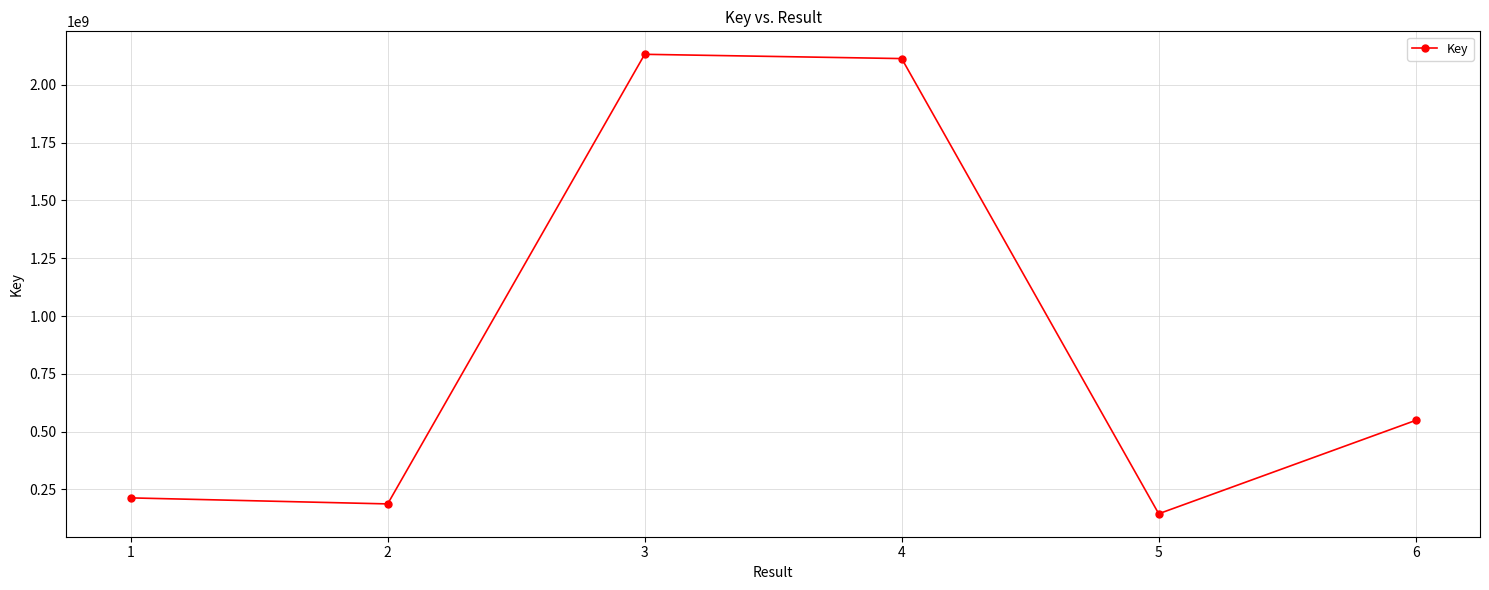

How many distinct data groups are displayed?

1